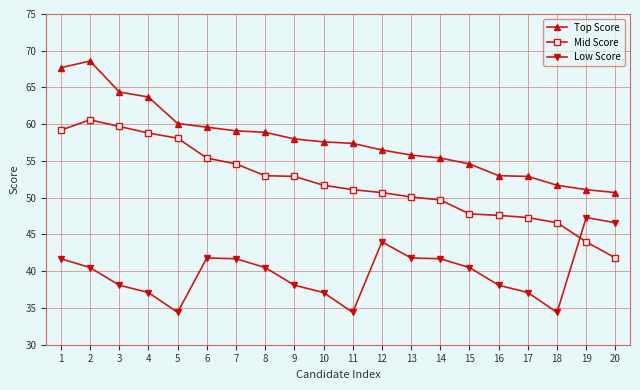

The Mid Score series shows 55.4 at 6. True or false?

True